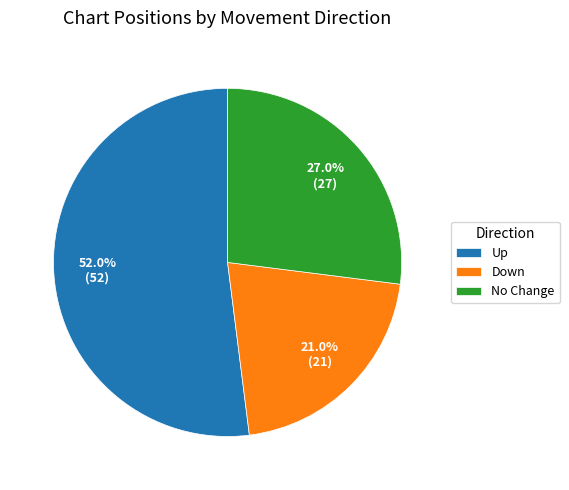

Is the sum of Up and No Change greater than half?

Yes